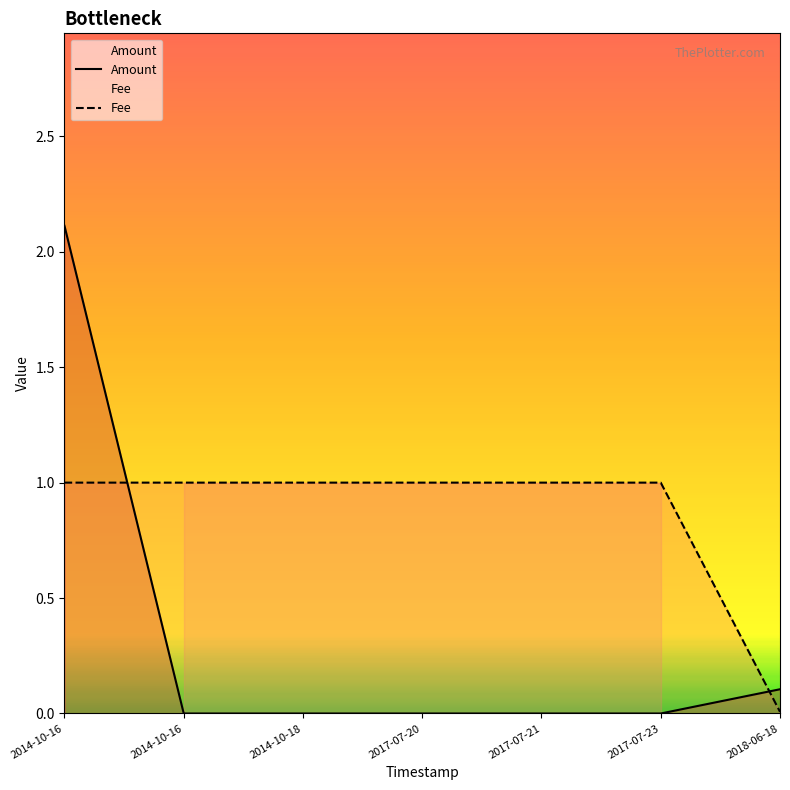

List the labels in order of Fee value, largest first.

2014-10-16, 2014-10-16, 2014-10-18, 2017-07-20, 2017-07-21, 2017-07-23, 2018-06-18